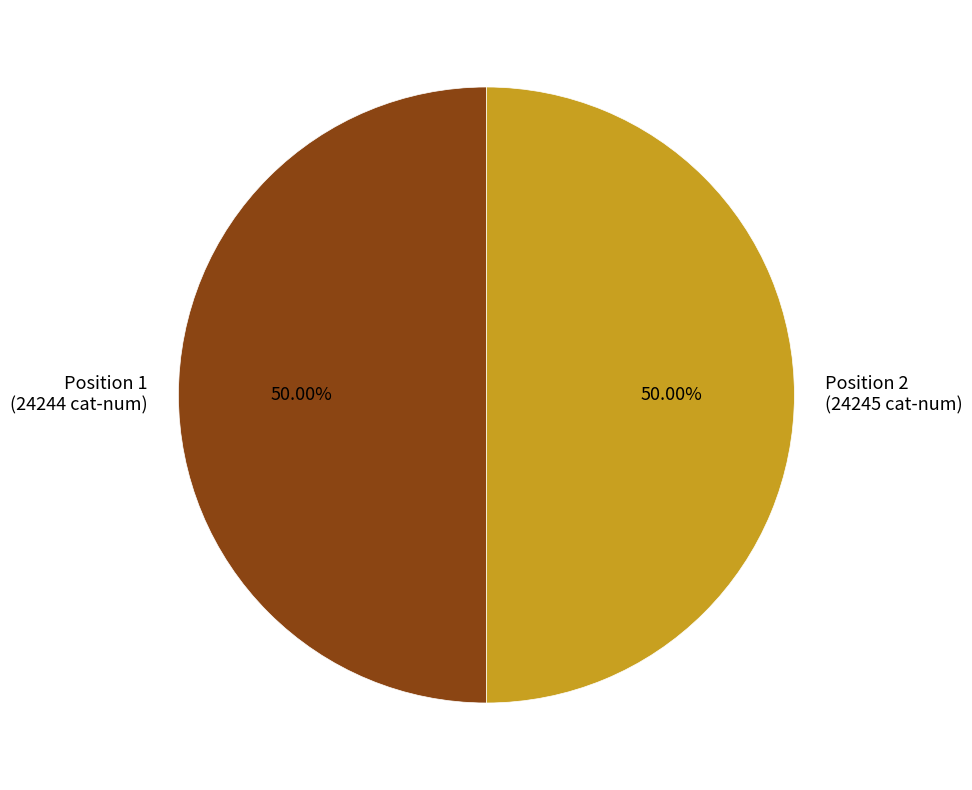

How many slices are in this pie chart?

2